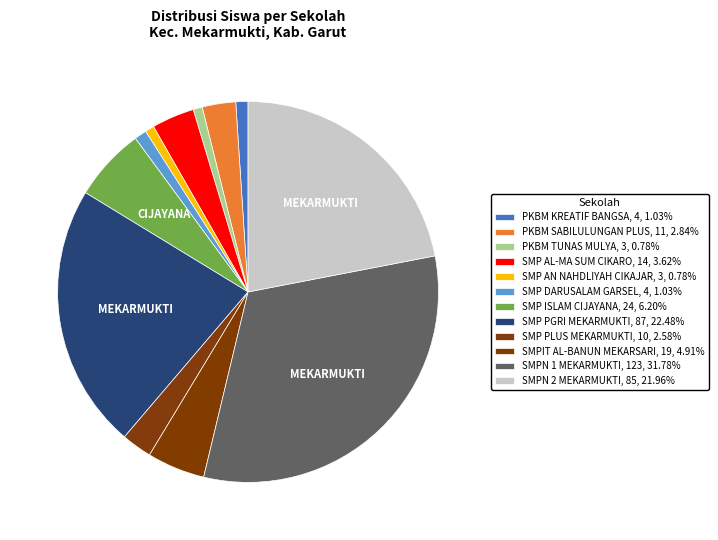

To the nearest percent, what is the combined percentage of SMP AL-MA SUM CIKARO and PKBM SABILULUNGAN PLUS?

6%